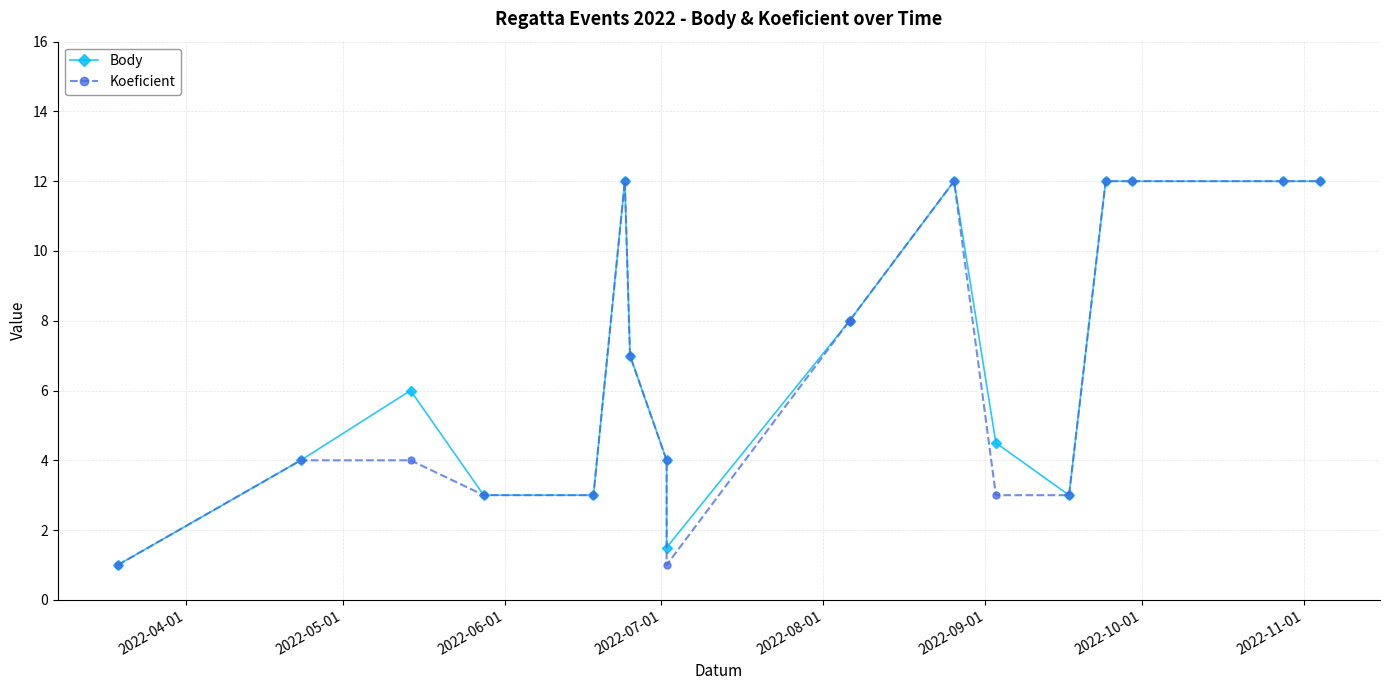

True or false: Koeficient has more than 1 points higher than both neighbors.

True